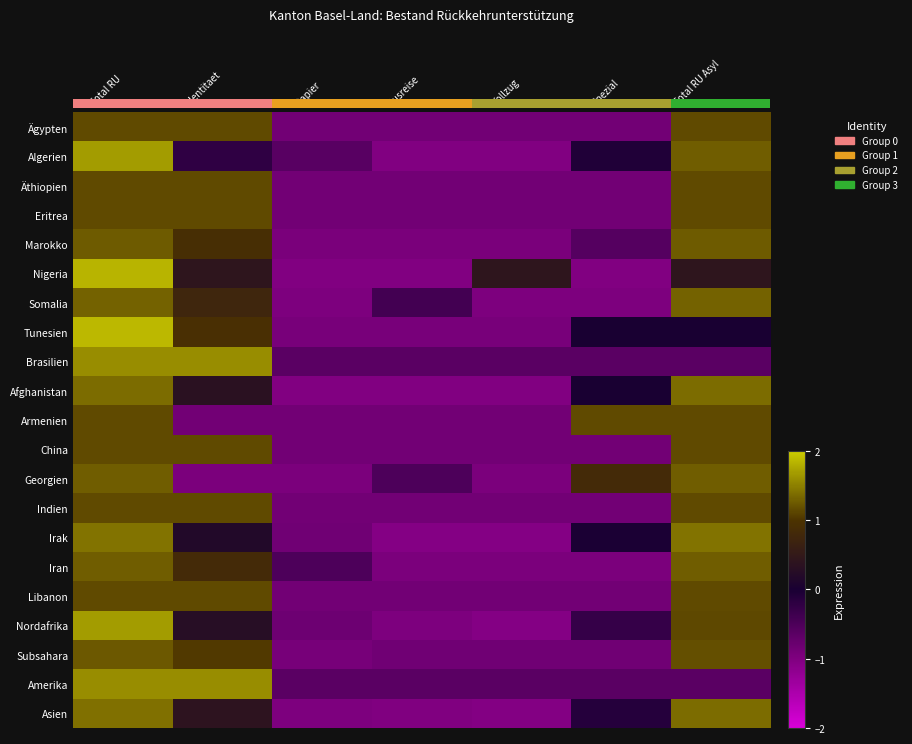

Where is Indien nearest to the value 0?

Papier